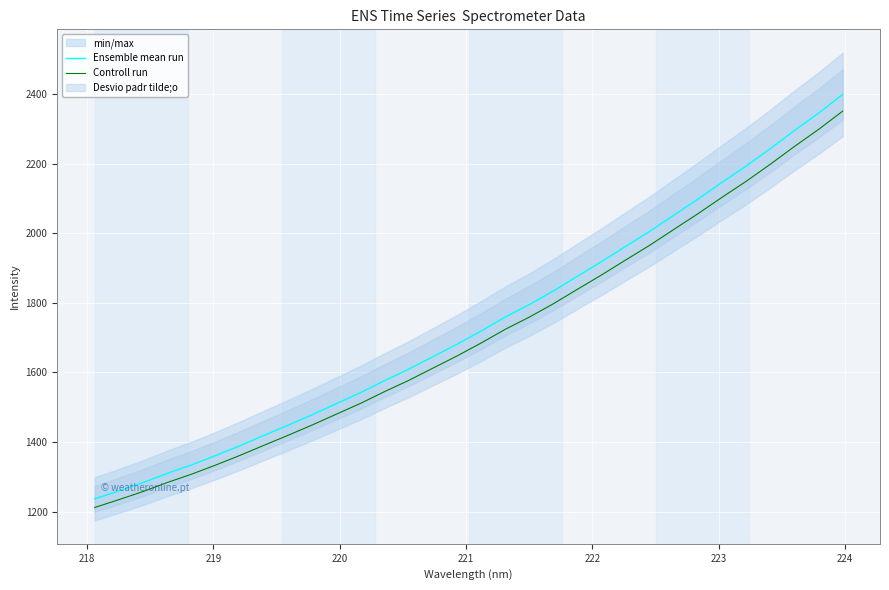

How many values in the Controll run series exceed 1684?

16